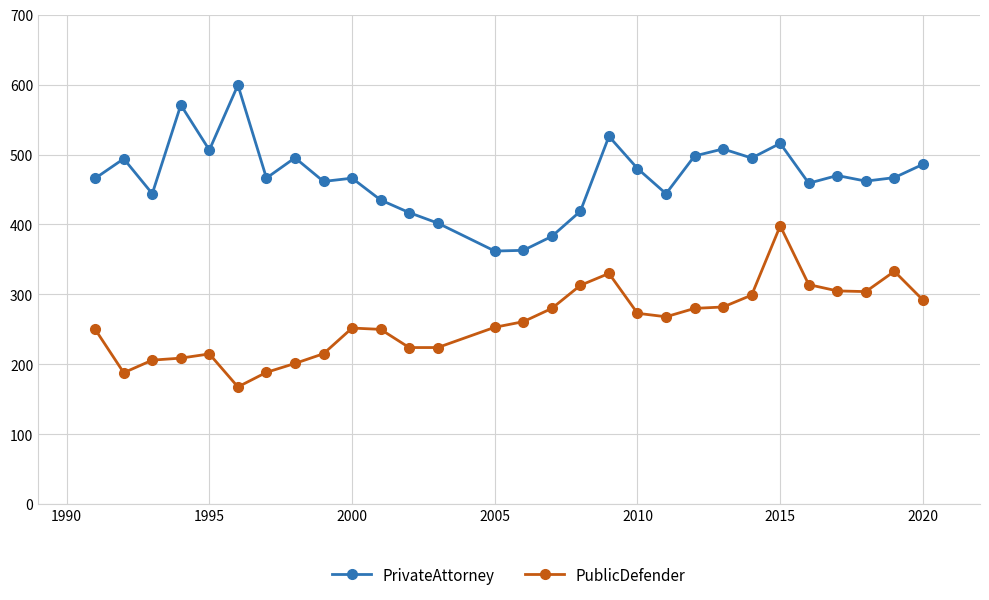

What is the sum of all PrivateAttorney values?

13562.2